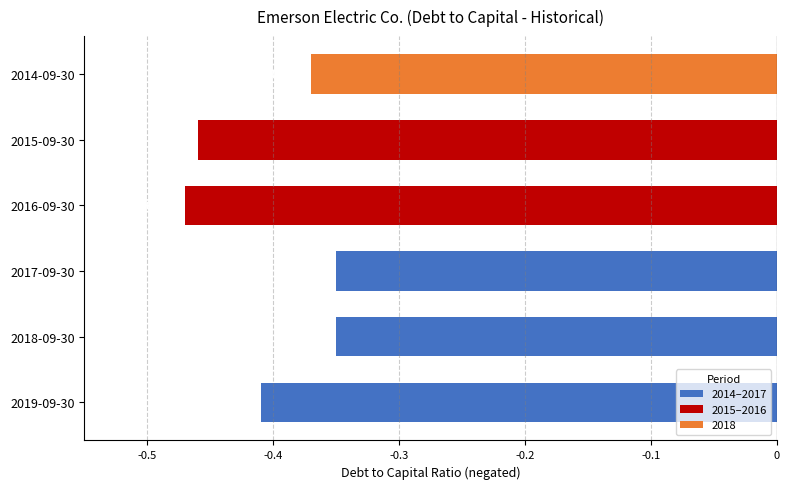

What is the sum of all values?

-2.4